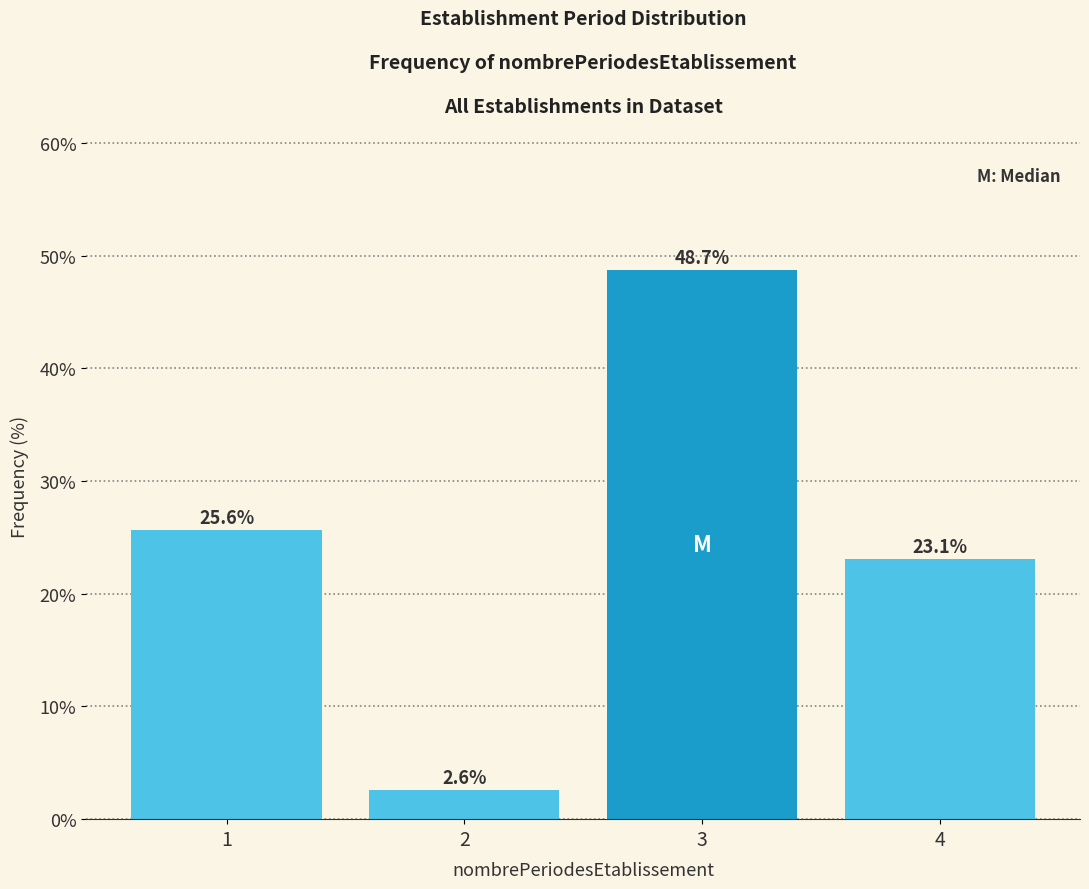

Reading left to right, transcribe all the data shown in this chart.

25.6	2.6	48.7	23.1